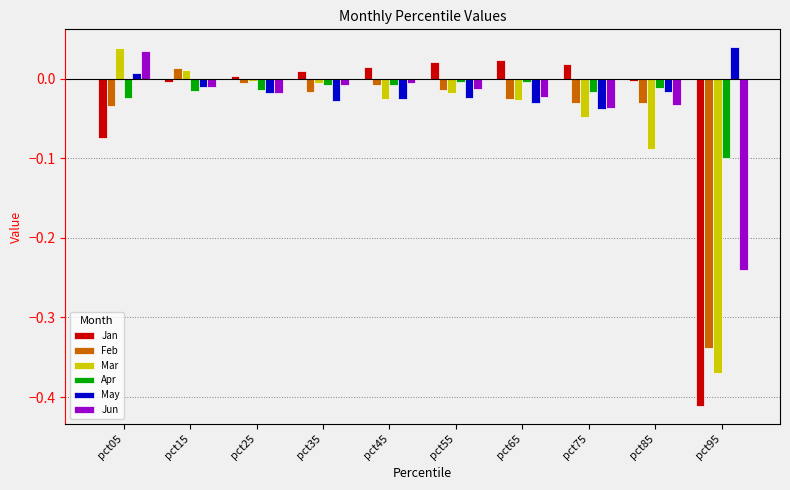

Is it true that Jun equals -0.0 at pct65?

True